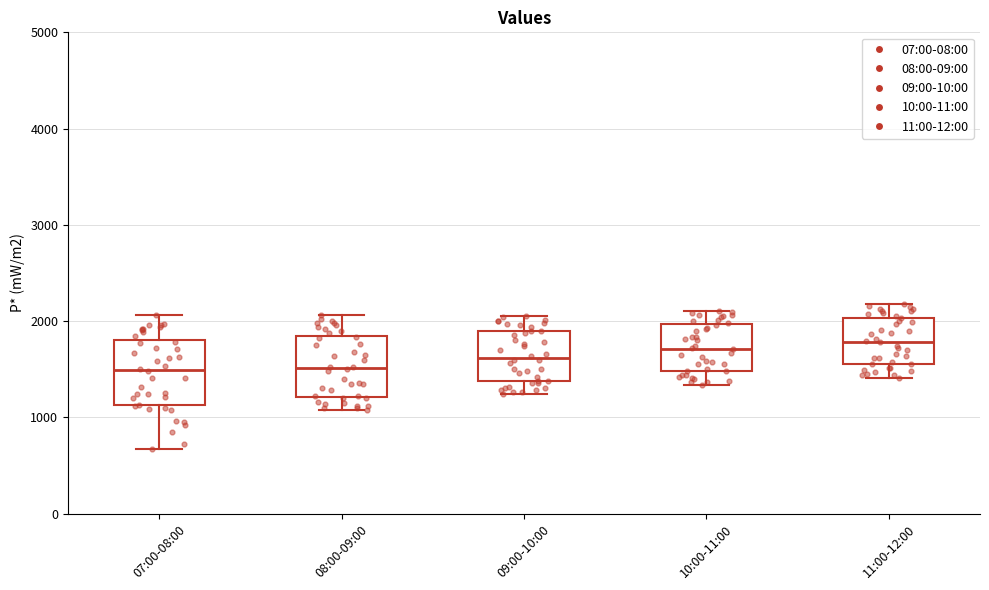

Reading left to right, transcribe this box plot: for each box, give where its median line is, the range the box spans, and where its two whiskers end, as read against the y-axis. The values are not printed on the chart, so give them approximately, as read against the axis.

07:00-08:00: median 1500, box 1100 to 1800, whiskers 700 to 2100
08:00-09:00: median 1500, box 1200 to 1900, whiskers 1100 to 2100
09:00-10:00: median 1600, box 1400 to 1900, whiskers 1200 to 2100
10:00-11:00: median 1700, box 1500 to 2000, whiskers 1300 to 2100
11:00-12:00: median 1800, box 1600 to 2000, whiskers 1400 to 2200